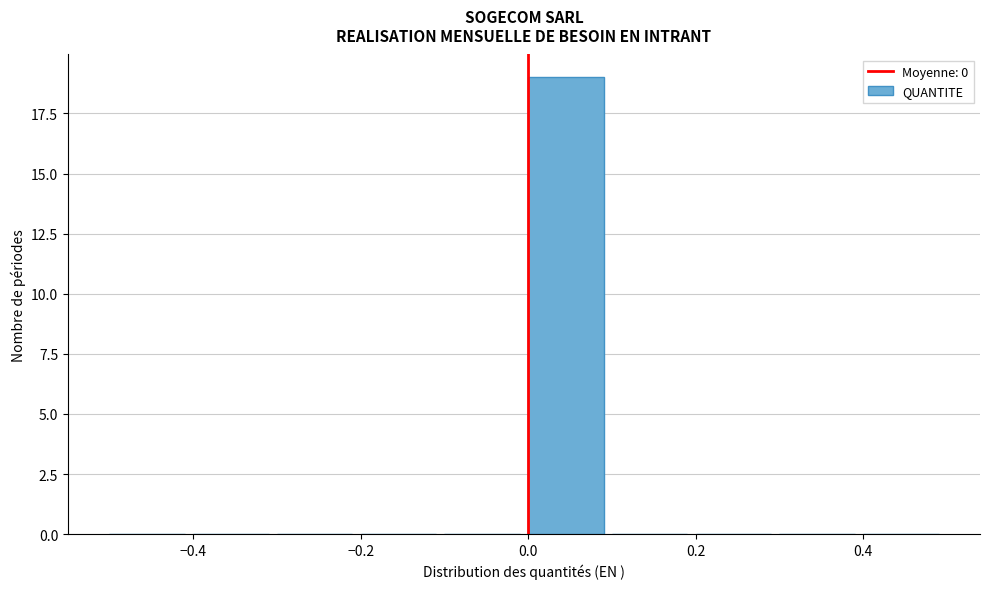

Which range on the x-axis has the tallest bar?

0.0 to 0.1